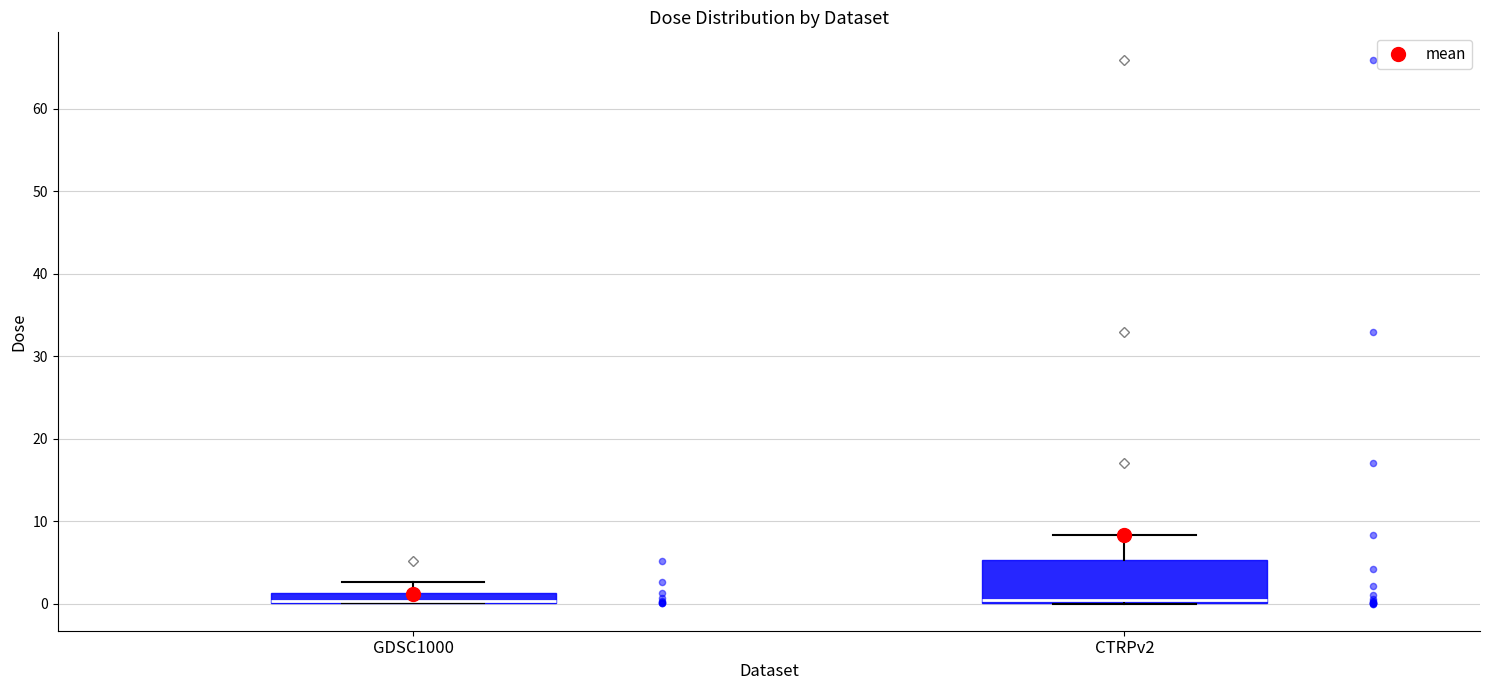

Where is the upper edge of the box for GDSC1000 on the y-axis? The values are not printed on the chart, so give them approximately, as read against the axis.

1